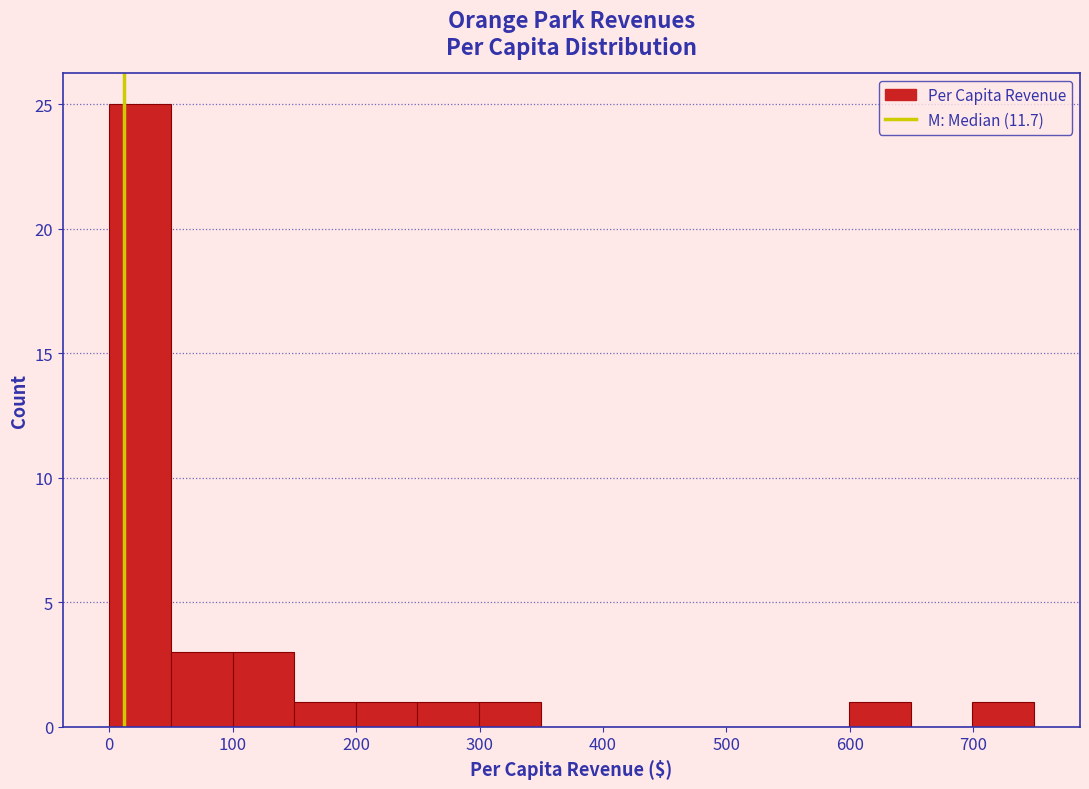

What is the height of the bar covering 0 to 50 on the x-axis? Neither the bar edges nor the heights are printed on the chart, so give them approximately, as read against the axes.

25